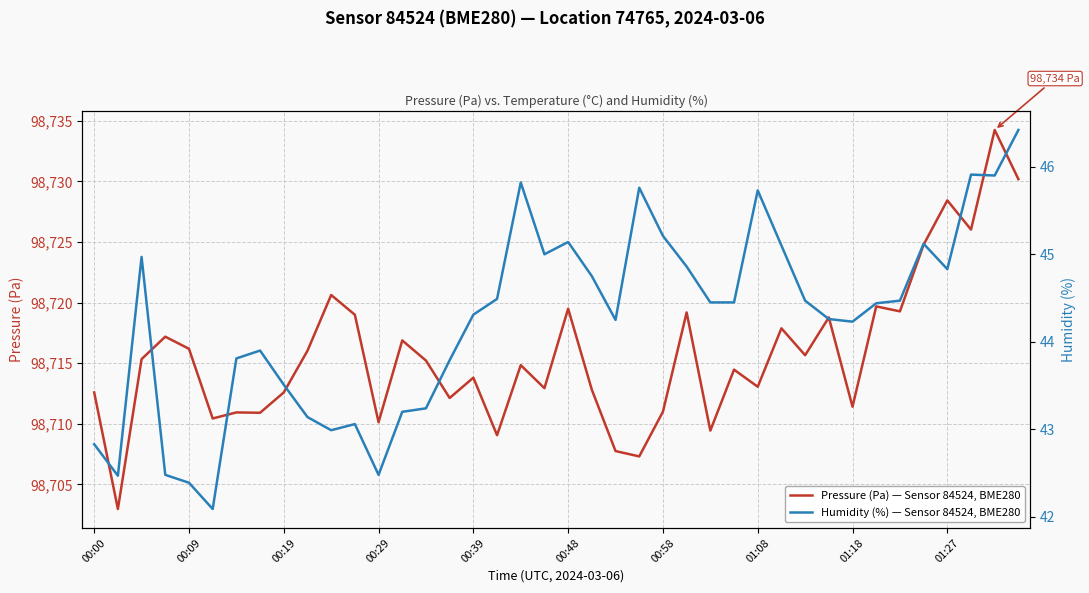

How many values in the Humidity (%) — Sensor 84524, BME280 series are below 44?

15